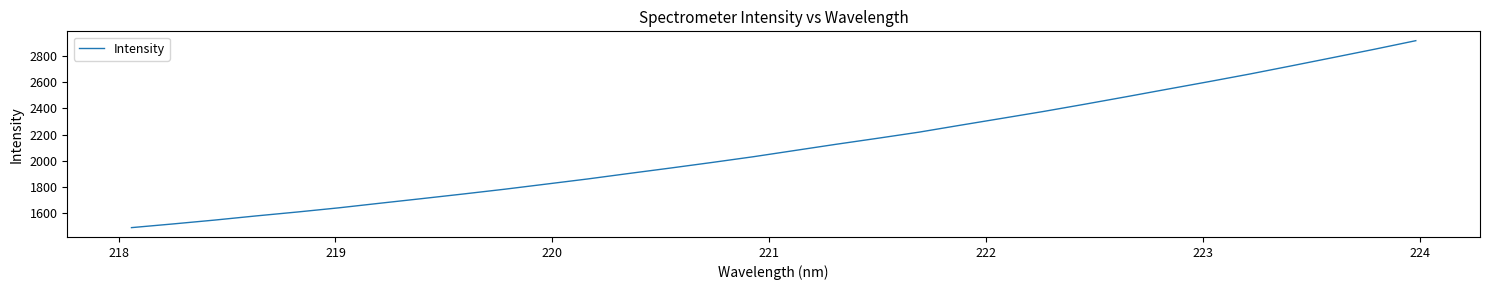

What is the minimum value shown in the chart?

1489.0